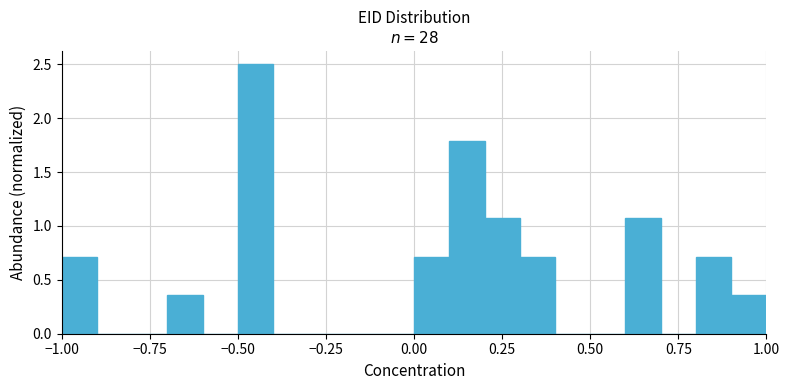

Read against the x-axis, roughly where is the centre of the tallest bar?

-0.45